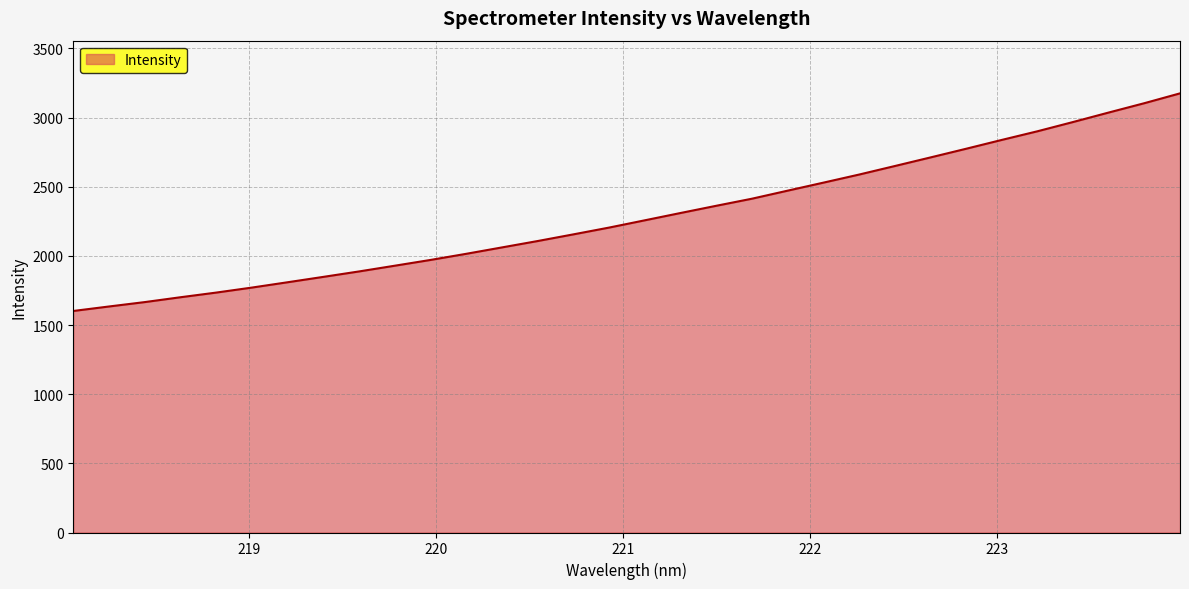

What is the difference between the maximum and minimum values?

1573.1